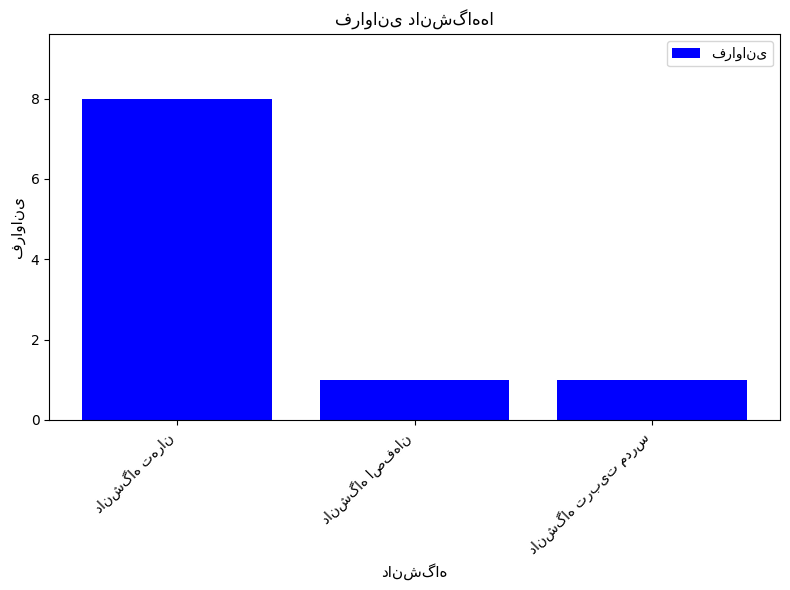

What is the difference between the maximum and minimum values?

7